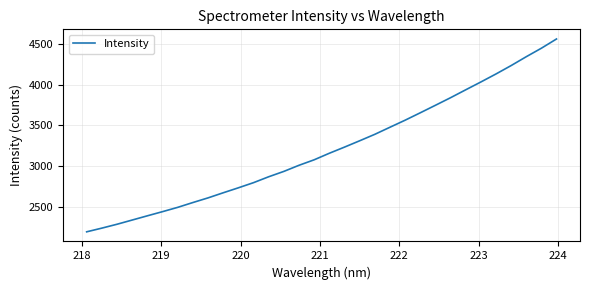

What is the difference between the maximum and minimum values?

2356.6